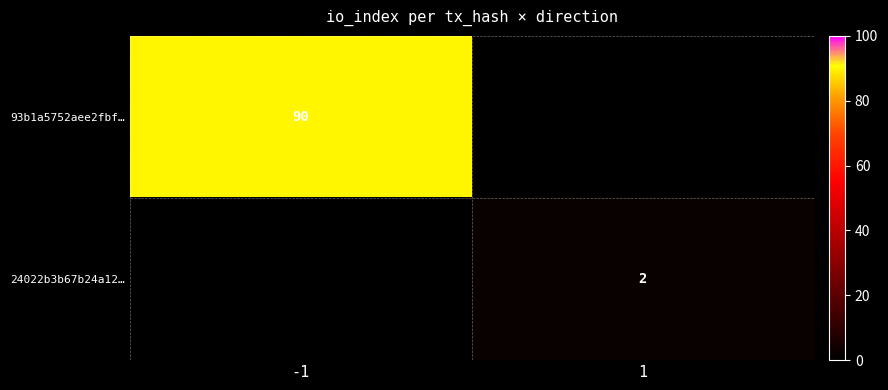

The value of 24022b3b67b24a12… at 1 is 3. True or false?

False